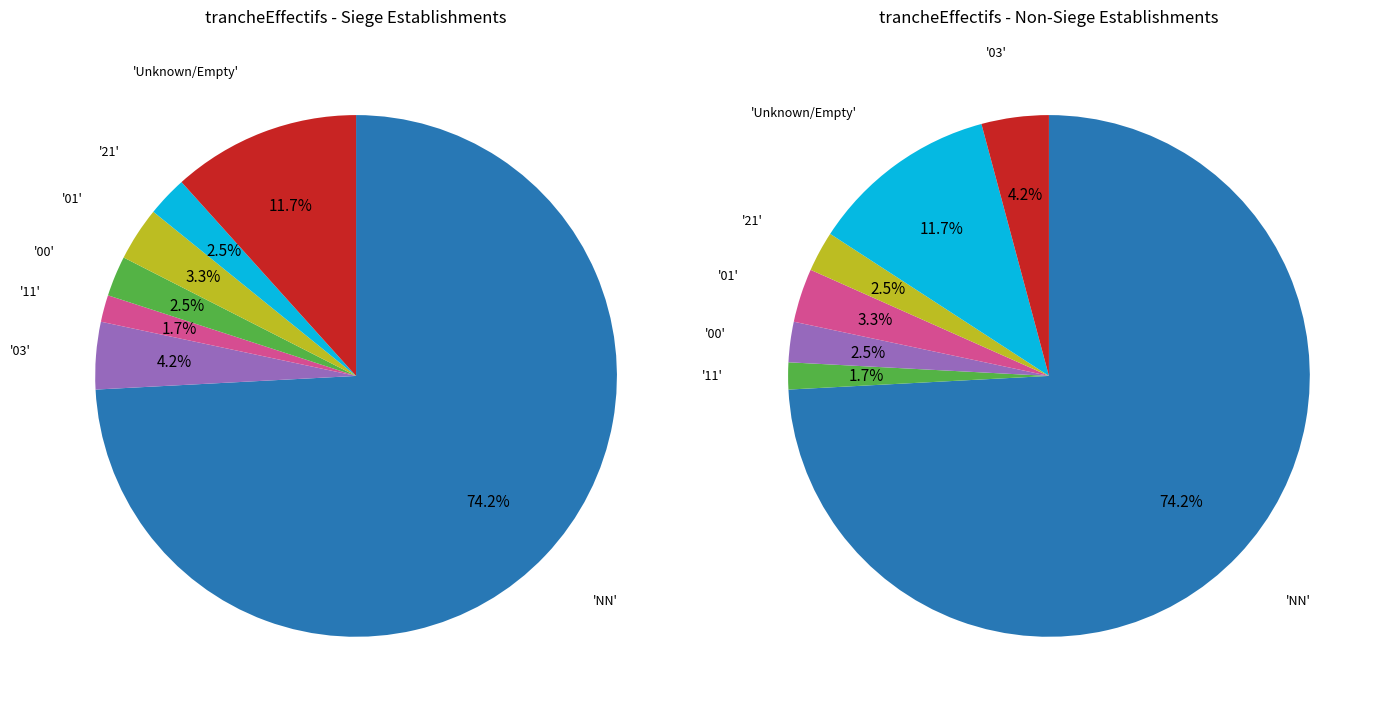

What is the total percentage of 00 and 11?

4.2%